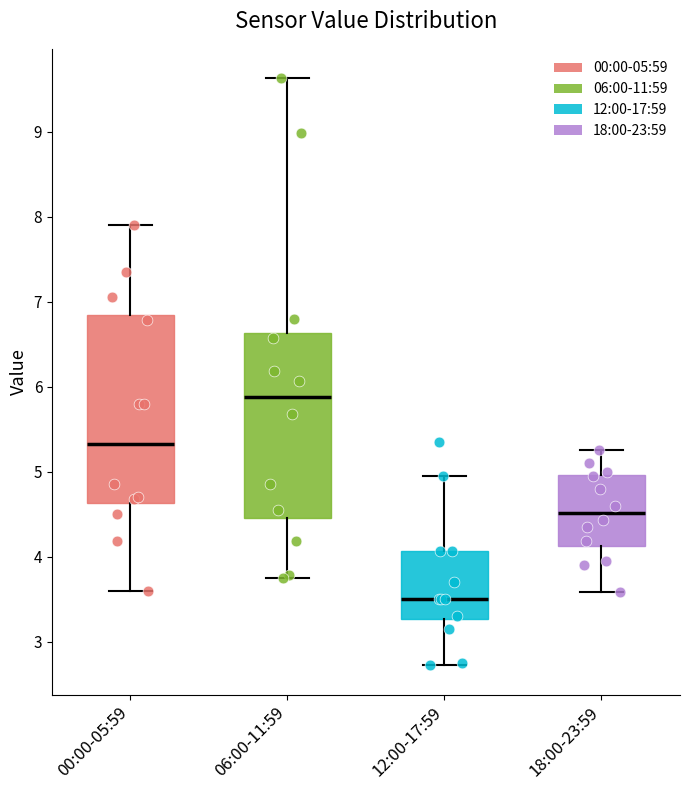

Reading left to right, transcribe this box plot: for each box, give where its median line is, the range the box spans, and where its two whiskers end, as read against the y-axis. The values are not printed on the chart, so give them approximately, as read against the axis.

00:00-05:59: median 5.3, box 4.6 to 6.8, whiskers 3.6 to 7.9
06:00-11:59: median 5.9, box 4.5 to 6.6, whiskers 3.8 to 9.6
12:00-17:59: median 3.5, box 3.3 to 4.1, whiskers 2.7 to 5.0
18:00-23:59: median 4.5, box 4.1 to 5.0, whiskers 3.6 to 5.3